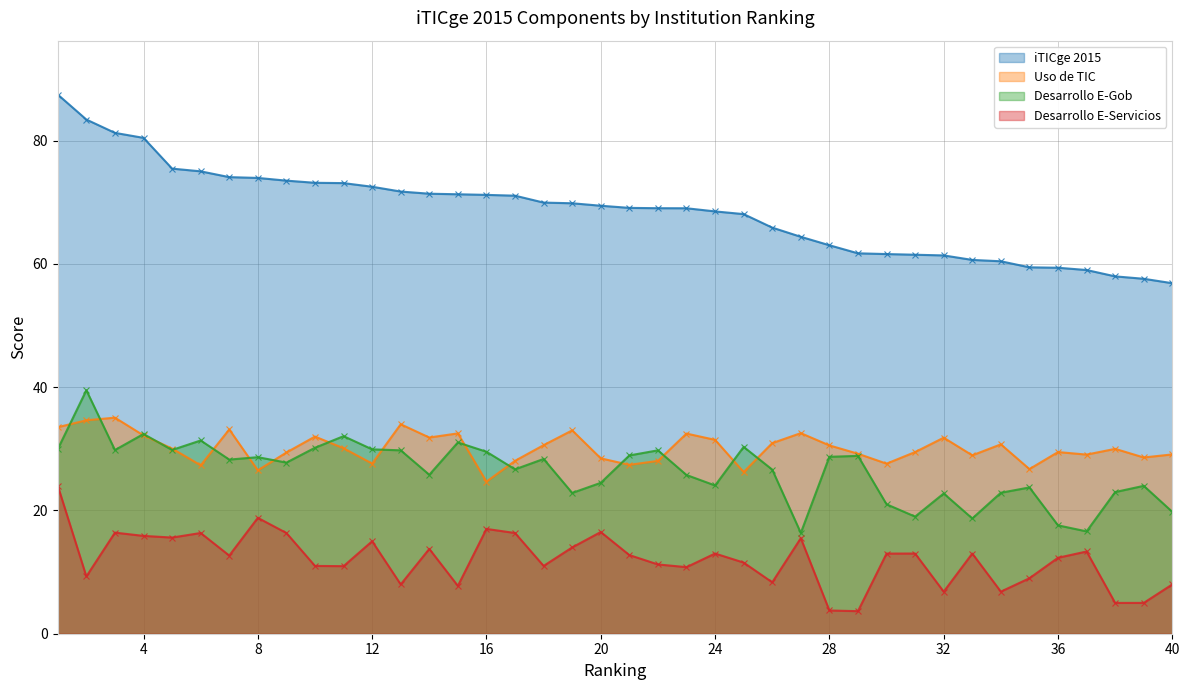

What is the sum of the iTICge 2015 values at 6 and 9?

148.5